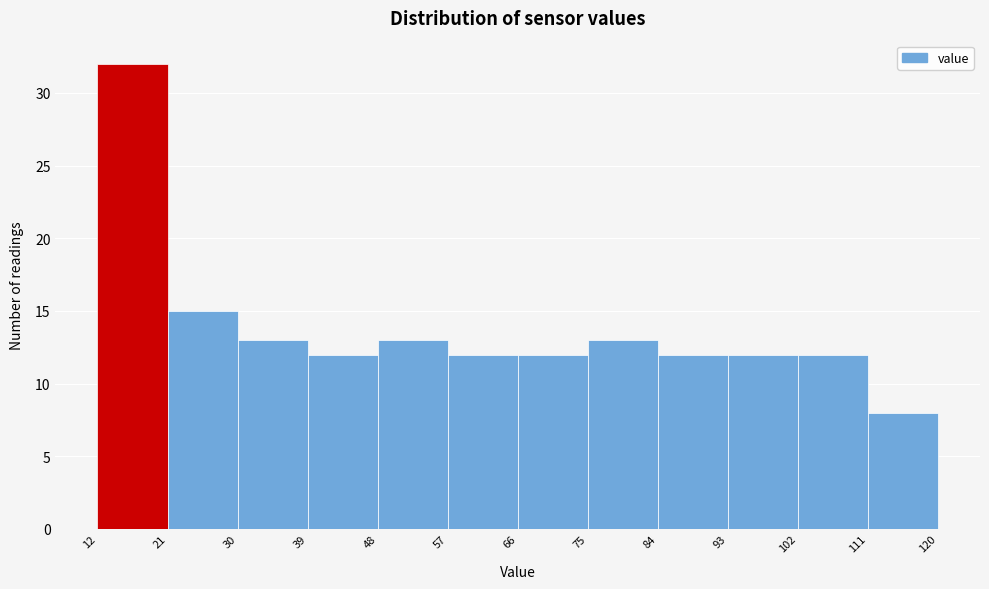

Reading left to right, list every bar in this chart as the range it spans on the x-axis followed by its height. The values are not printed on the chart, so give them approximately, as read against the axis.

12 to 21: 32
21 to 30: 15
30 to 39: 13
39 to 48: 12
48 to 57: 13
57 to 66: 12
66 to 75: 12
75 to 84: 13
84 to 93: 12
93 to 102: 12
102 to 111: 12
111 to 120: 8